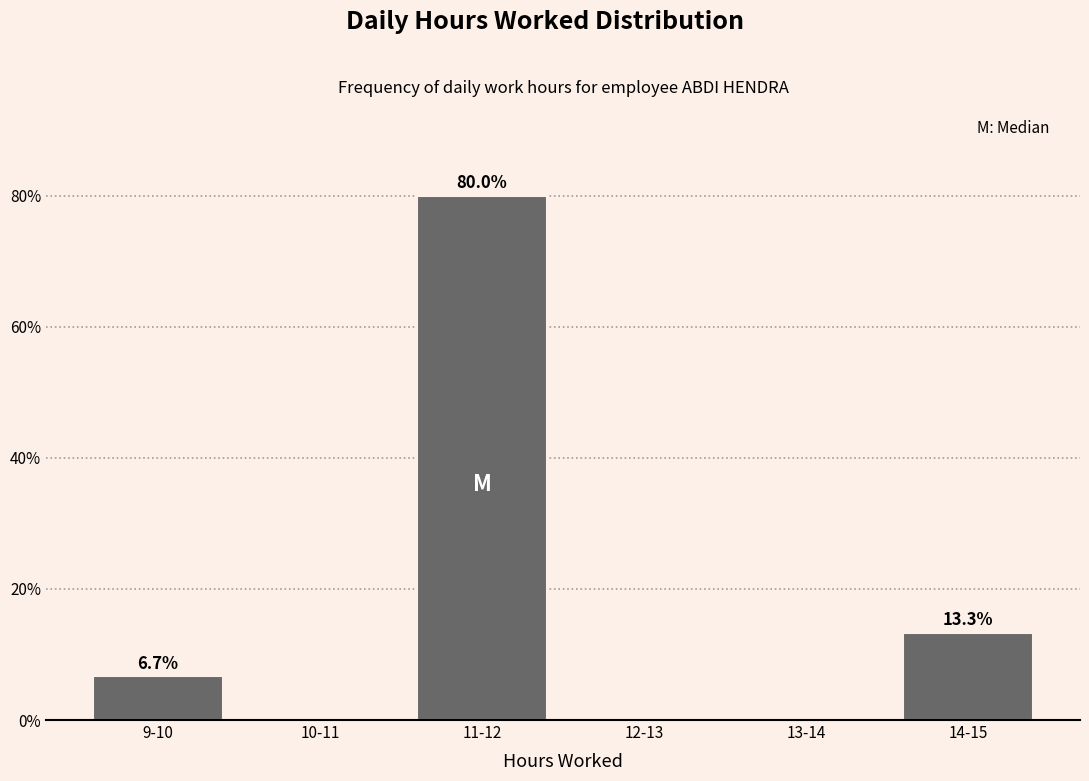

Reading right to left, extract all data points from this chart.

14-15=13.3	13-14=0.0	12-13=0.0	11-12=80.0	10-11=0.0	9-10=6.7